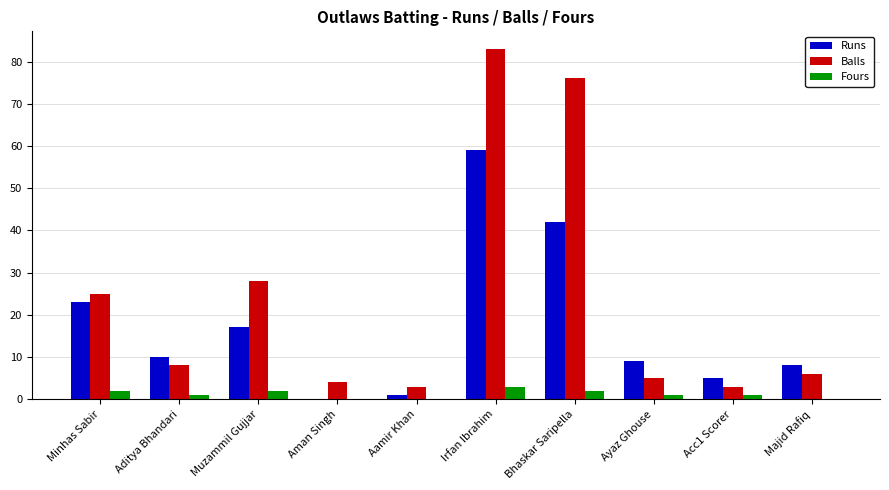

True or false: Fours has a value of 2 at Bhaskar Saripella.

True